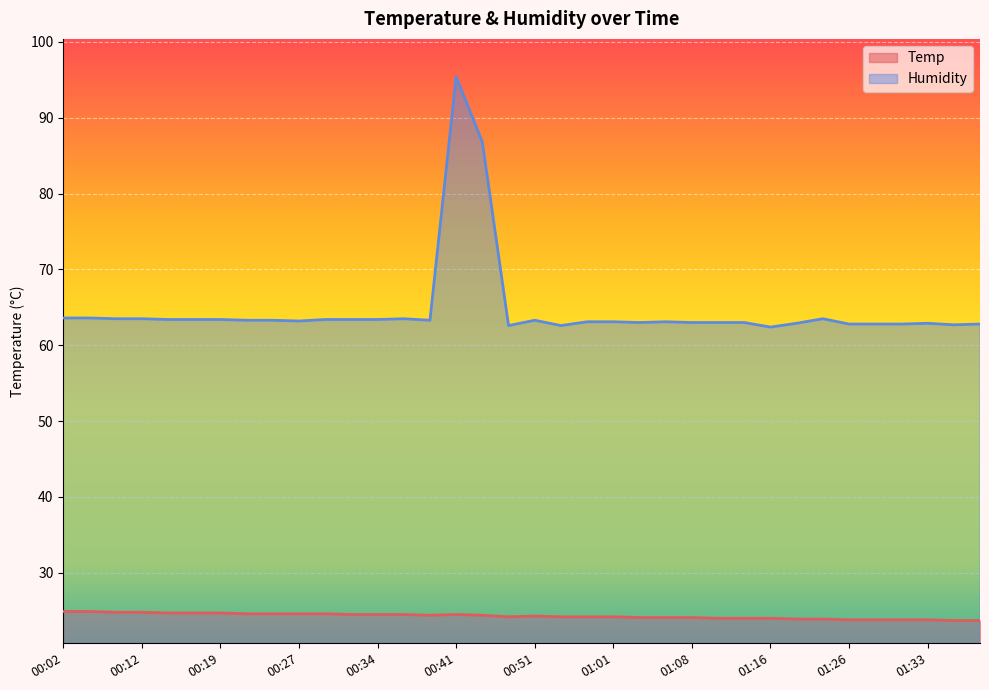

Reading right to left, list all the values displayed in this chart.

Temp: 01:38=23.7	01:36=23.7	01:33=23.8	01:31=23.8	01:28=23.8	01:26=23.8	01:23=23.9	01:21=23.9	01:16=24.0	01:13=24.0	01:11=24.0	01:08=24.1	01:06=24.1	01:03=24.1	01:01=24.2	00:58=24.2	00:54=24.2	00:51=24.3	00:46=24.2	00:44=24.4	00:41=24.5	00:39=24.4	00:36=24.5	00:34=24.5	00:31=24.5	00:29=24.6	00:27=24.6	00:24=24.6	00:22=24.6	00:19=24.7	00:17=24.7	00:14=24.7	00:12=24.8	00:07=24.8	00:04=24.9	00:02=24.9
Humidity: 01:38=62.8	01:36=62.7	01:33=62.9	01:31=62.8	01:28=62.8	01:26=62.8	01:23=63.5	01:21=62.9	01:16=62.4	01:13=63.0	01:11=63.0	01:08=63.0	01:06=63.1	01:03=63.0	01:01=63.1	00:58=63.1	00:54=62.6	00:51=63.3	00:46=62.6	00:44=86.8	00:41=95.4	00:39=63.3	00:36=63.5	00:34=63.4	00:31=63.4	00:29=63.4	00:27=63.2	00:24=63.3	00:22=63.3	00:19=63.4	00:17=63.4	00:14=63.4	00:12=63.5	00:07=63.5	00:04=63.6	00:02=63.6